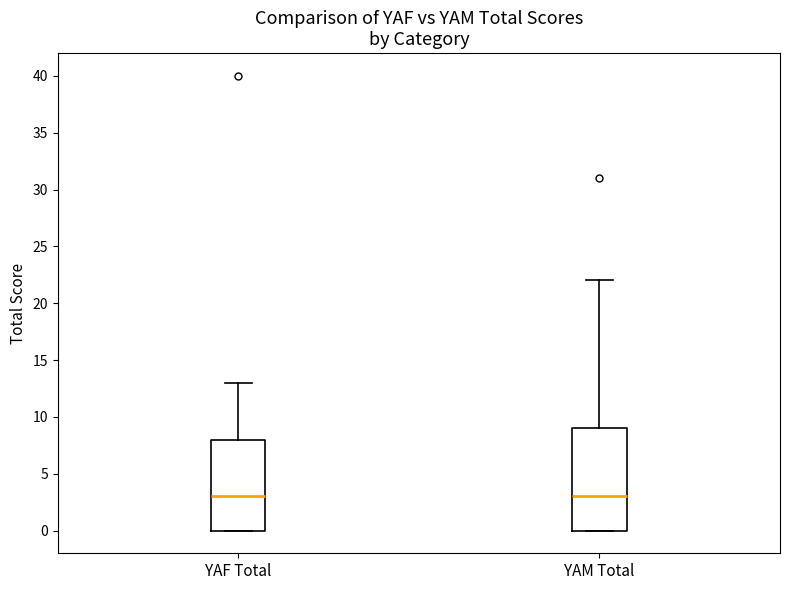

Where does the median line of the box for YAF Total sit on the y-axis? The values are not printed on the chart, so give them approximately, as read against the axis.

3